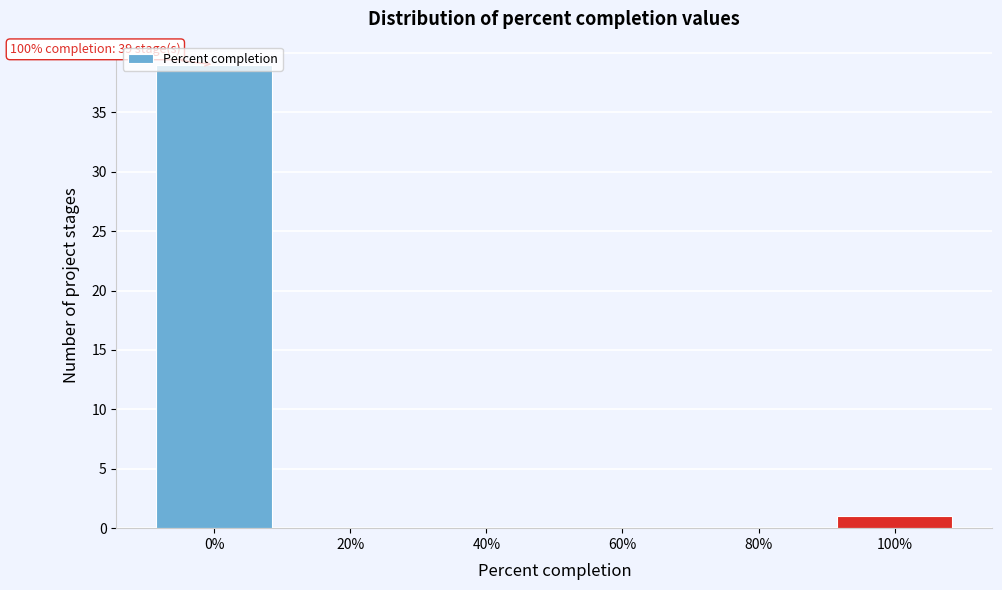

Which range on the x-axis has the tallest bar?

-10 to 10